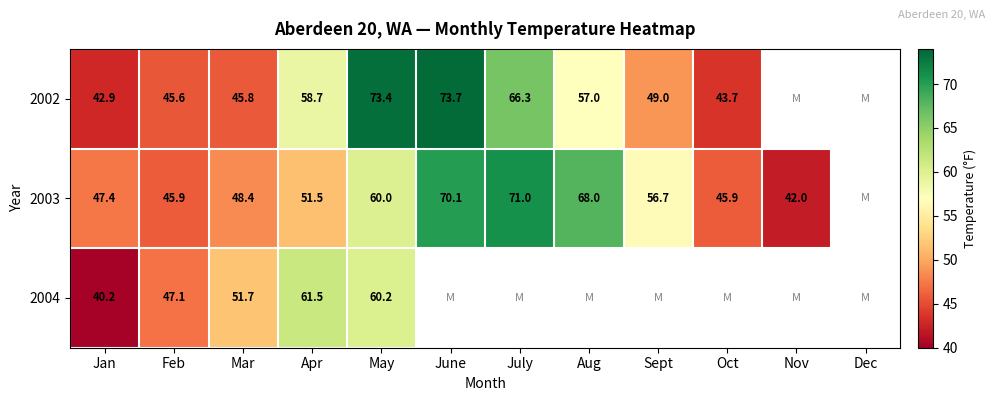

What is the spread (max minus min) of values at Sept?

7.6